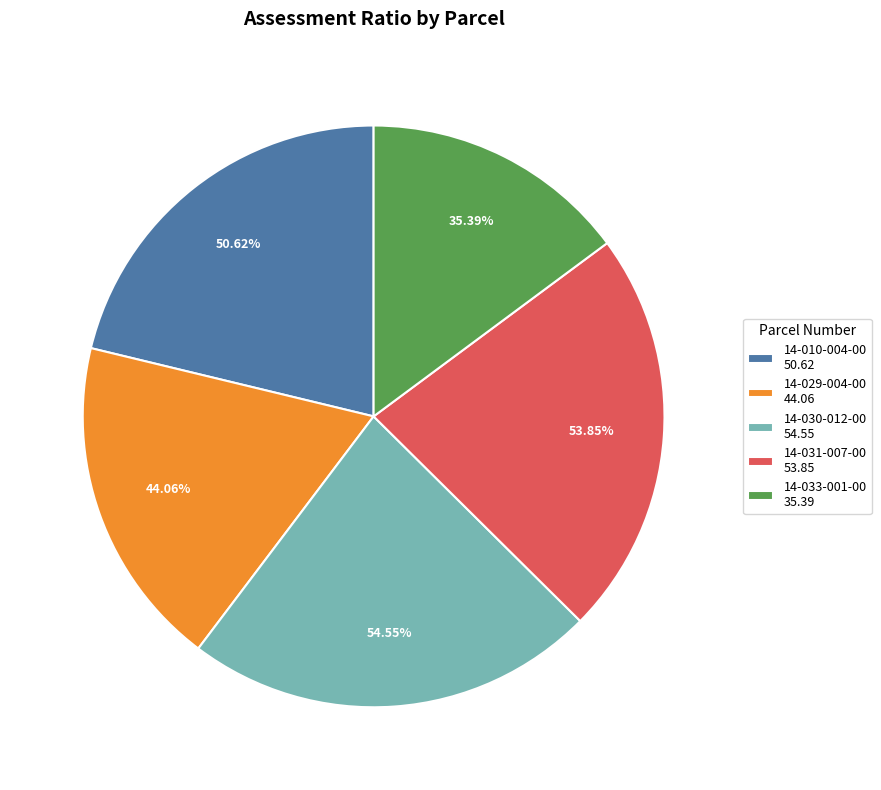

Is it true that 14-029-004-00 is 18% of the pie?

True